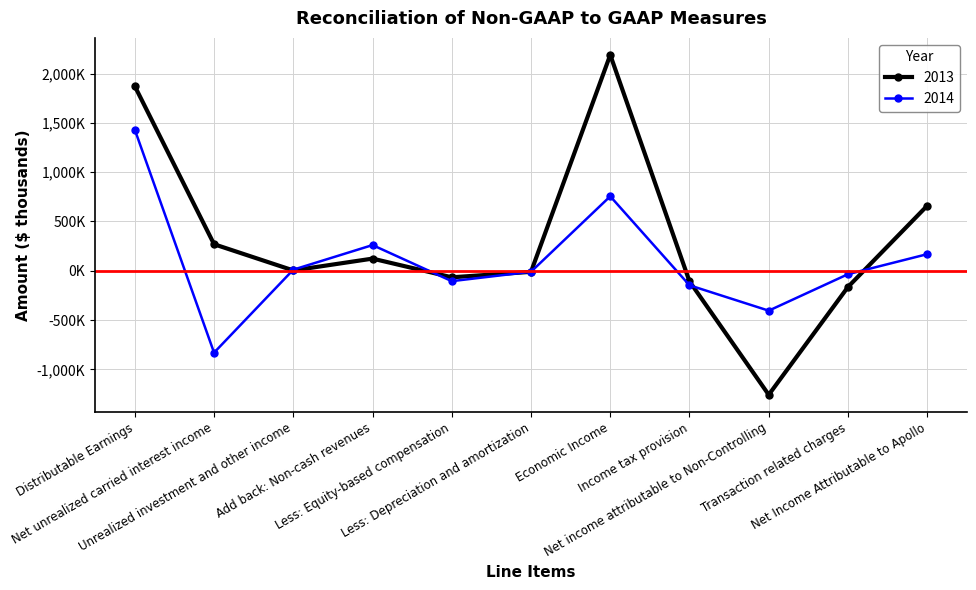

What is the value of the 2013 point at the 1st from the left?

1871125